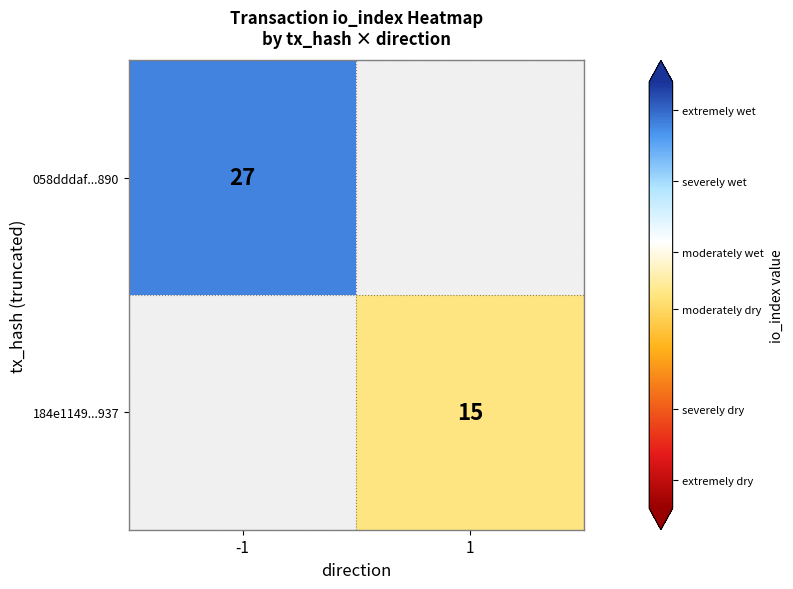

The 184e1149...937 series shows 4 at 1. True or false?

False